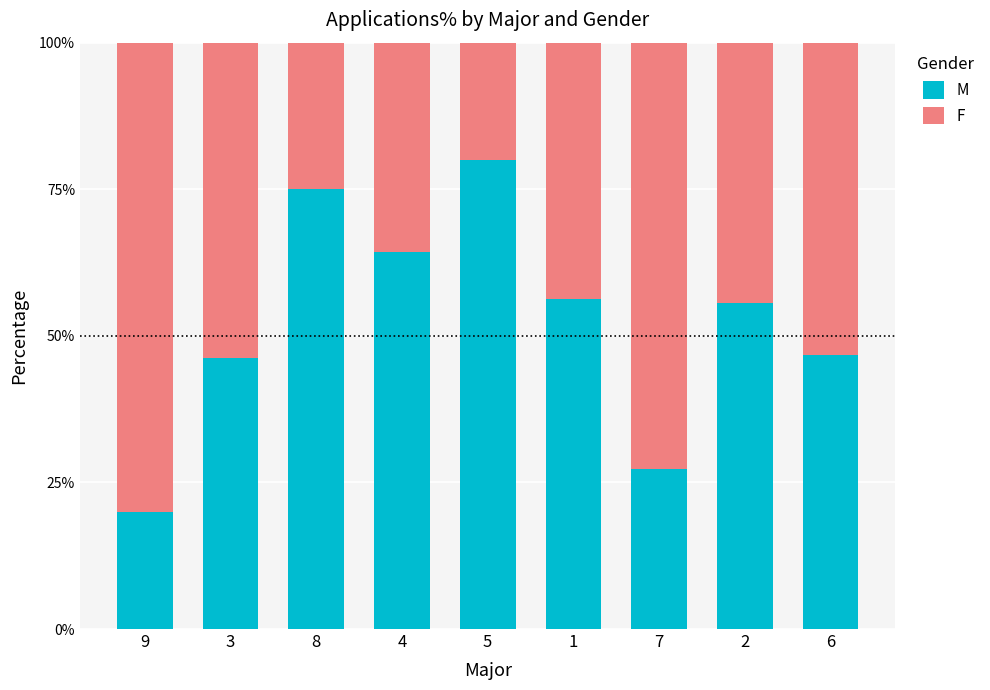

What is the total value across all series at 2?

100.0